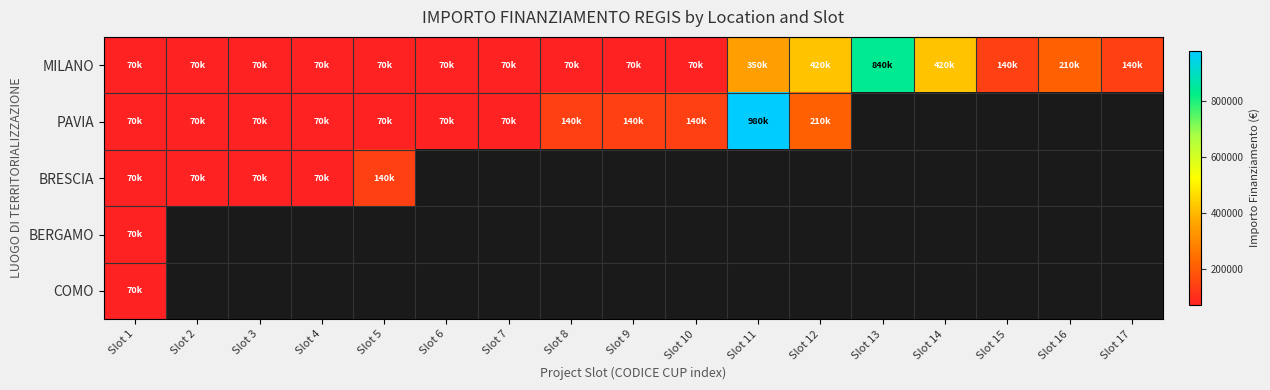

Which category has the lowest value in the BRESCIA series?

Slot 1